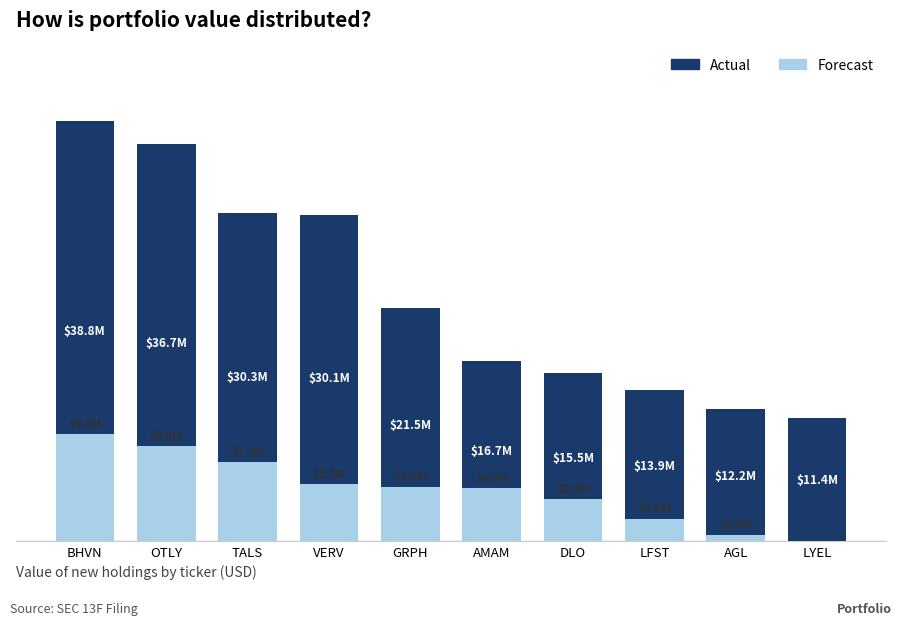

What is the total value across all series at GRPH?

26481000